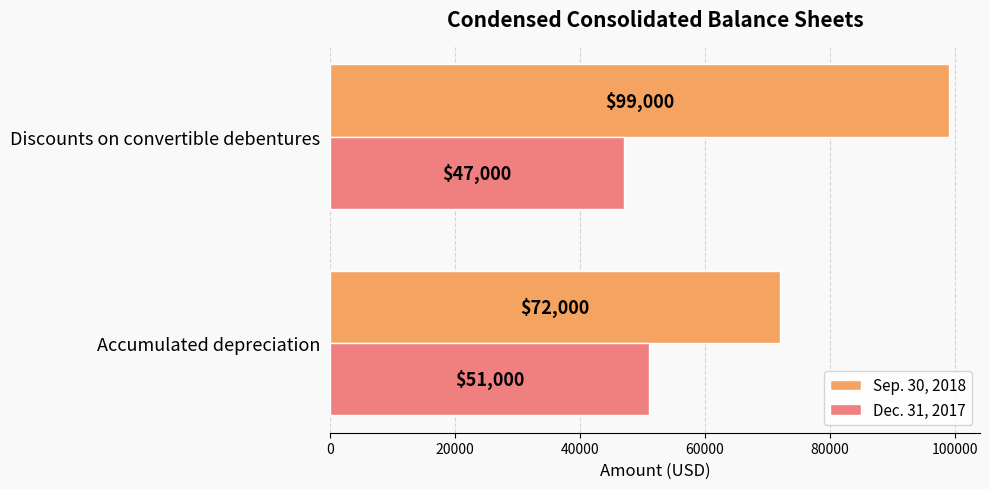

At which category is the sum across all series the highest?

Discounts on convertible debentures